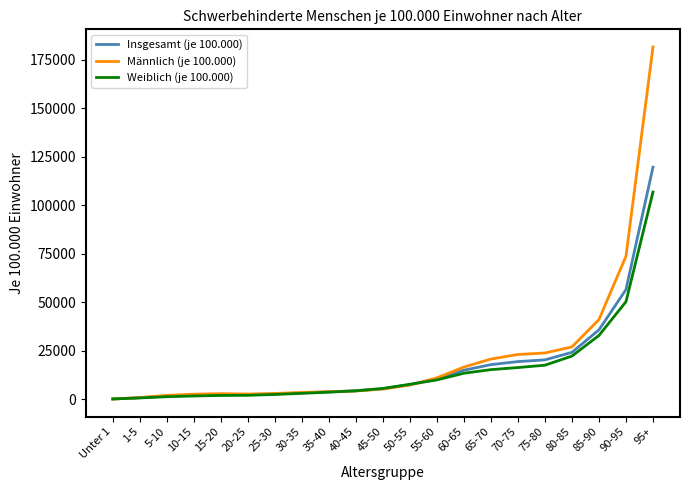

What is the difference between the Männlich (je 100.000) values at 45-50 and 85-90?

35843.5